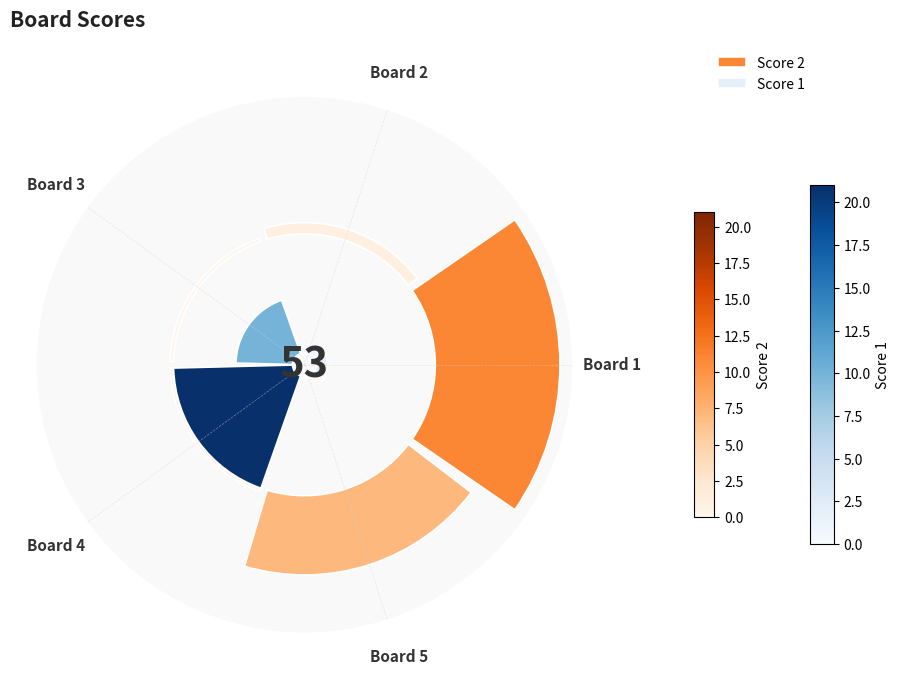

Rank the series at Board 3 from highest to lowest value.

Score 1, Score 2